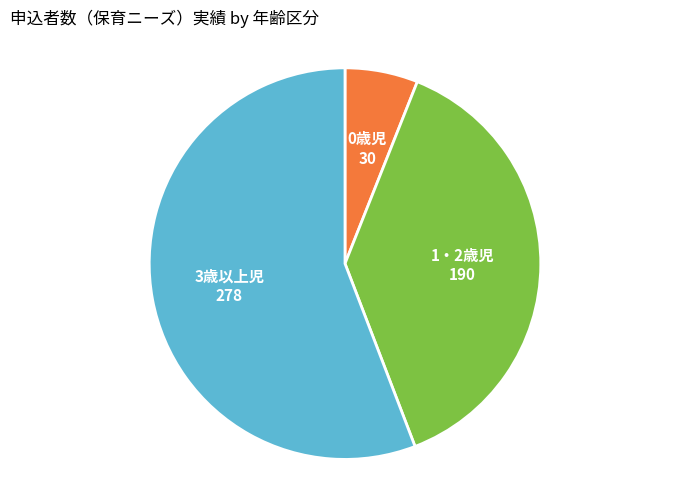

Is there any slice that represents more than half of the pie?

Yes